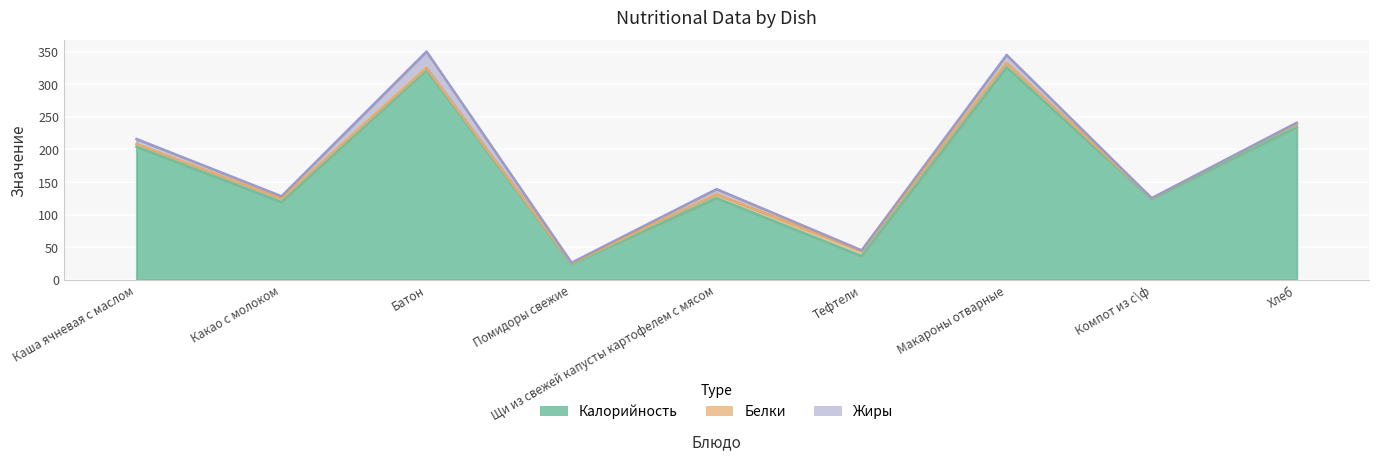

What value does the Белки series have at Батон?

3.1